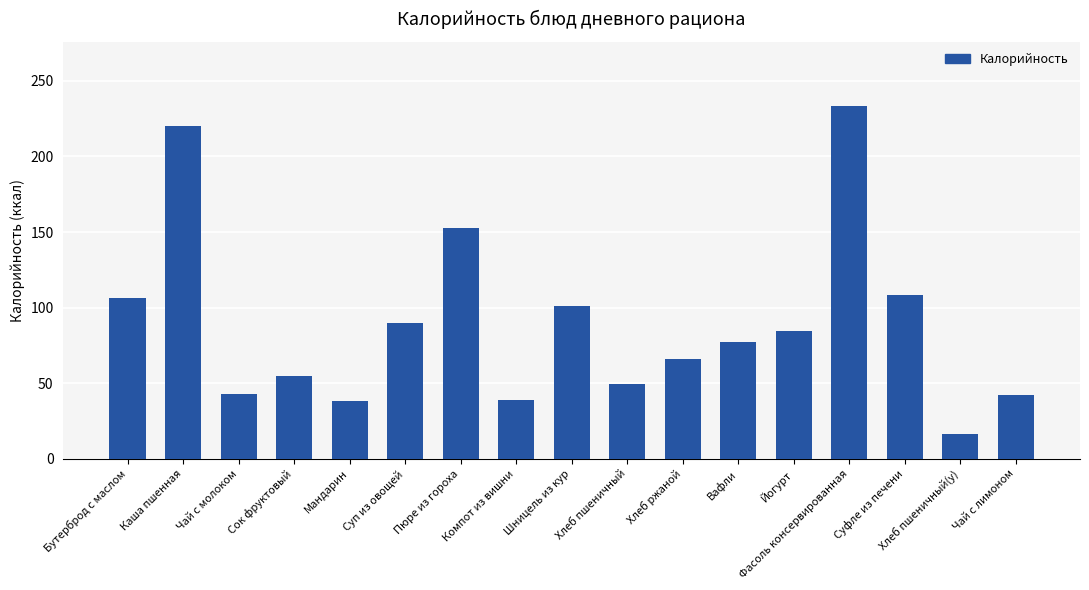

Are the bars horizontal?

No